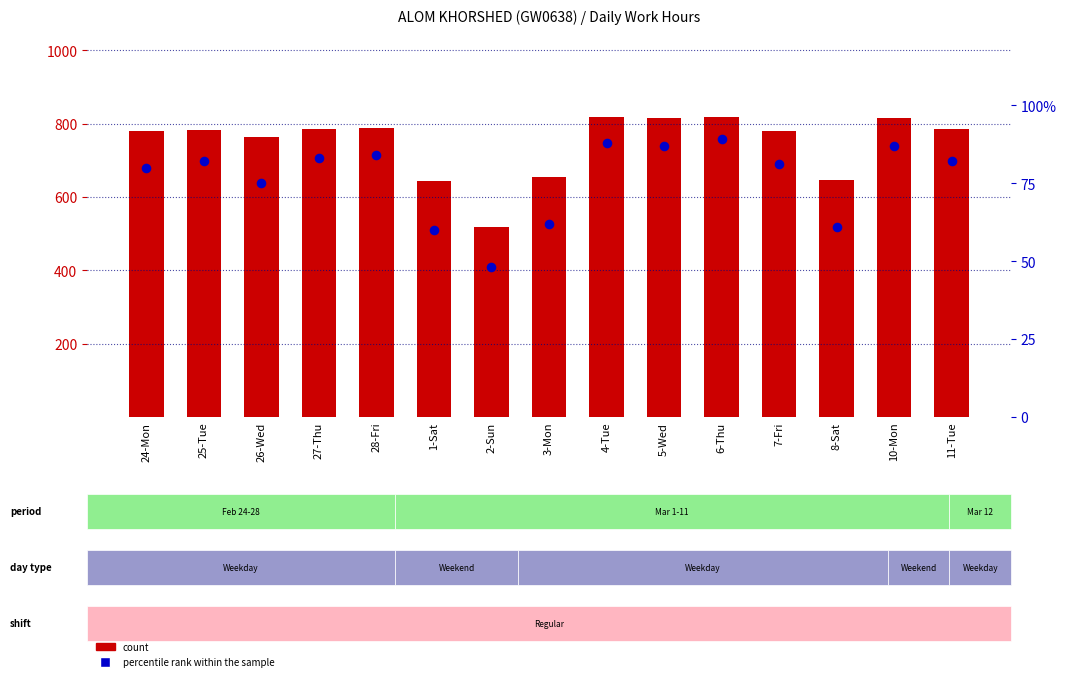

At how many categories does at least one series exceed 741?

11